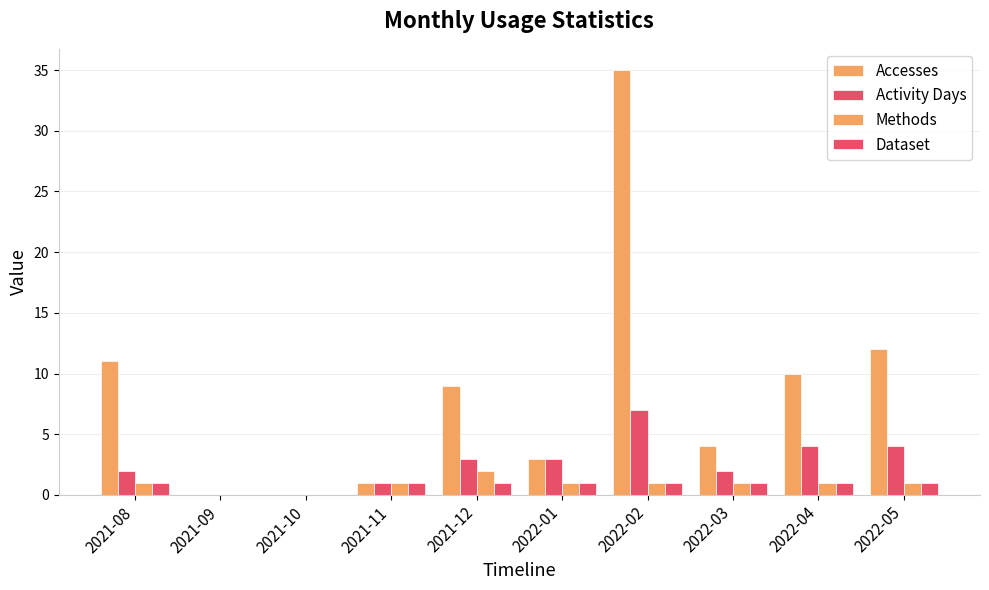

The value of Accesses at 2021-12 is 14. True or false?

False